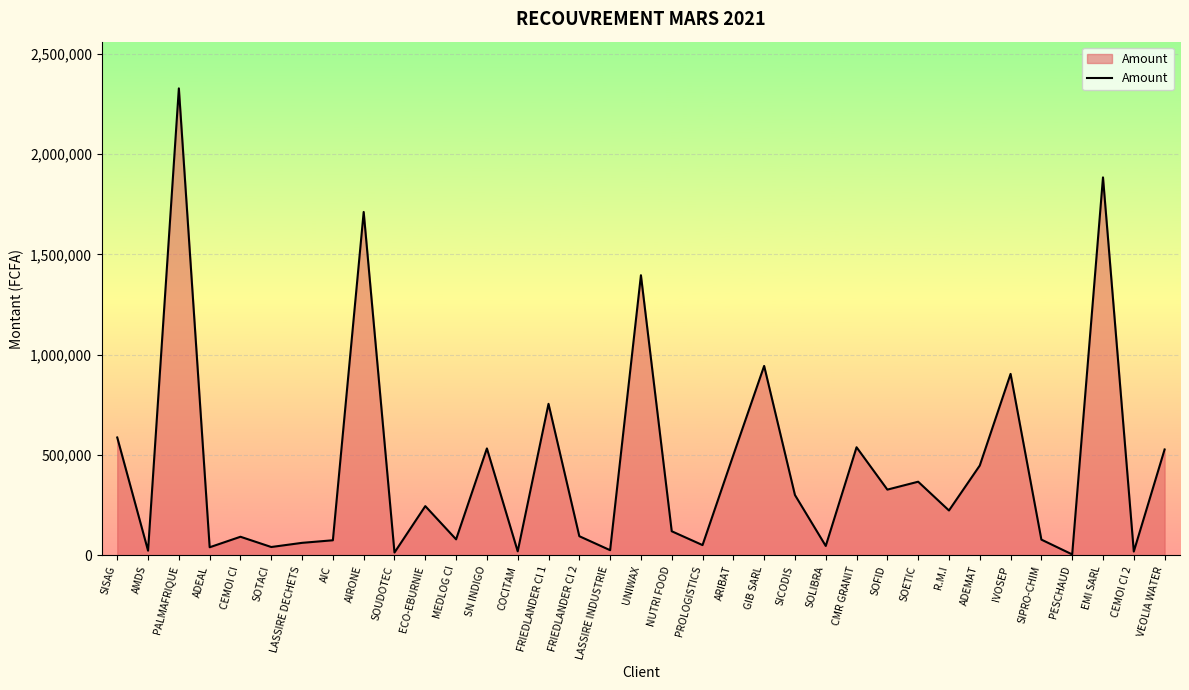

Does the chart have visible grid lines?

Yes